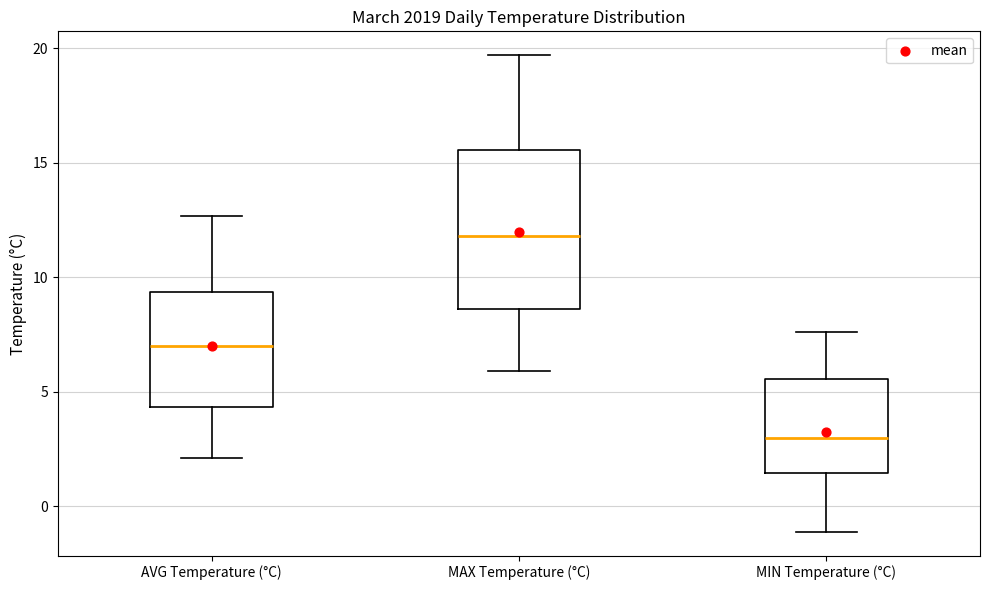

Where is the upper edge of the box for AVG Temperature (°C) on the y-axis? The values are not printed on the chart, so give them approximately, as read against the axis.

9.5